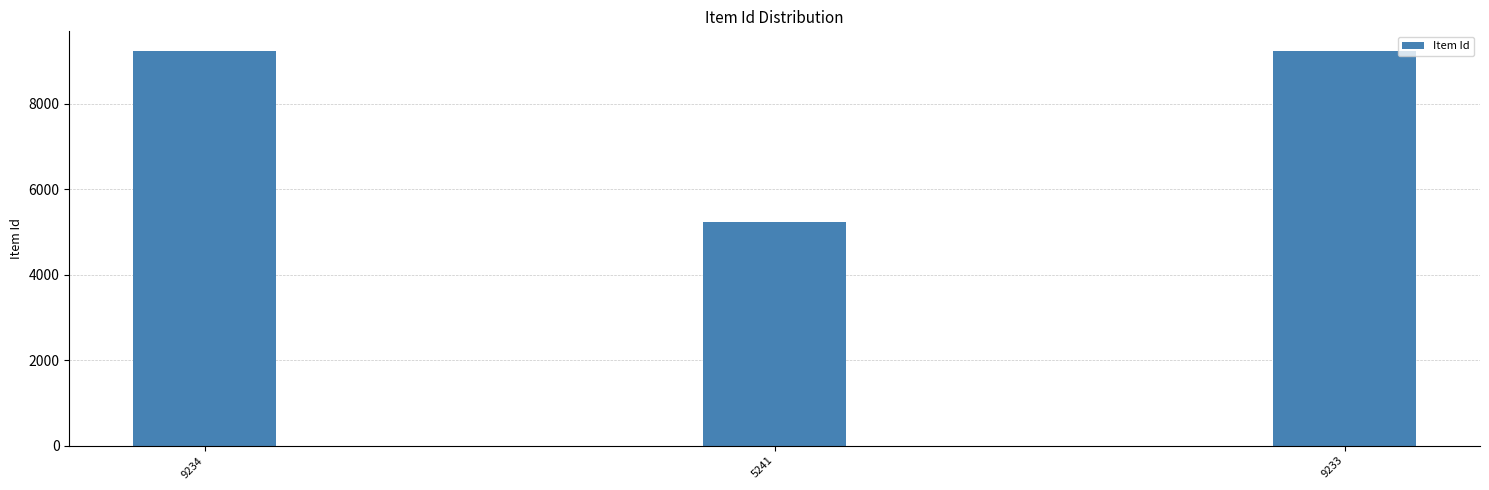

Are the bars horizontal?

No